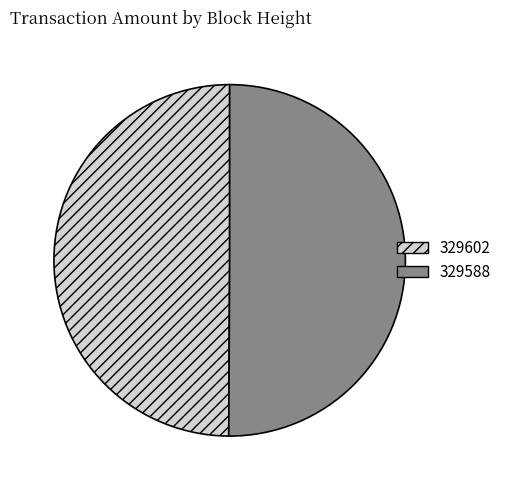

True or false: 329588 accounts for 42% of the total.

False